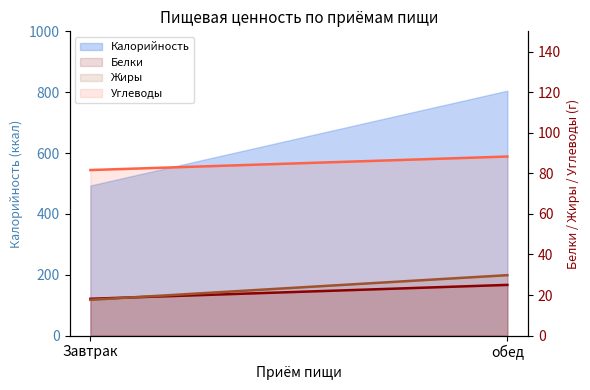

Which has a higher value, Завтрак or обед?

обед